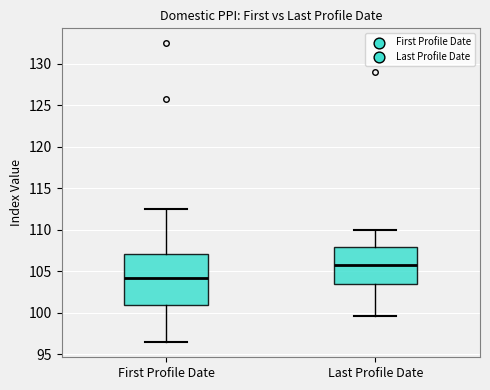

Reading left to right, transcribe this box plot: for each box, give where its median line is, the range the box spans, and where its two whiskers end, as read against the y-axis. The values are not printed on the chart, so give them approximately, as read against the axis.

First Profile Date: median 104.0, box 101.0 to 107.0, whiskers 96.5 to 112.5
Last Profile Date: median 106.0, box 103.5 to 108.0, whiskers 99.5 to 110.0